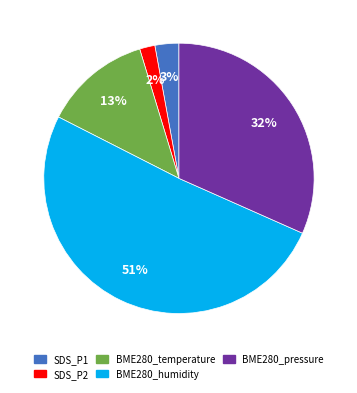

Combined, do BME280_temperature and SDS_P2 account for over 50%?

No